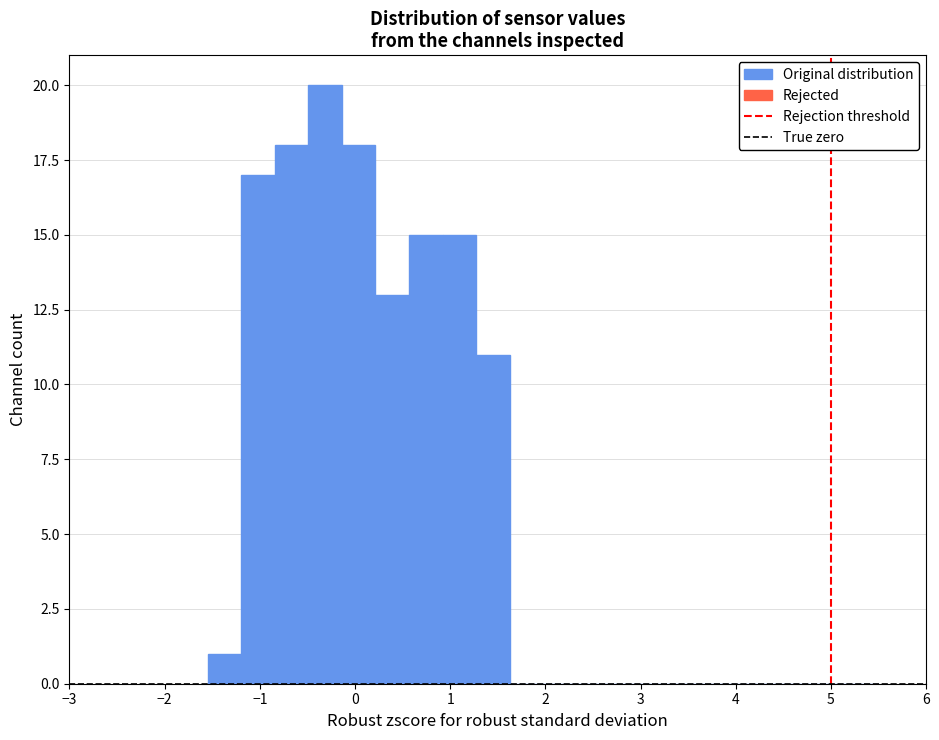

Around what value on the x-axis is the tallest bar? Give the approximate position of its centre, as read against the axis.

-0.3